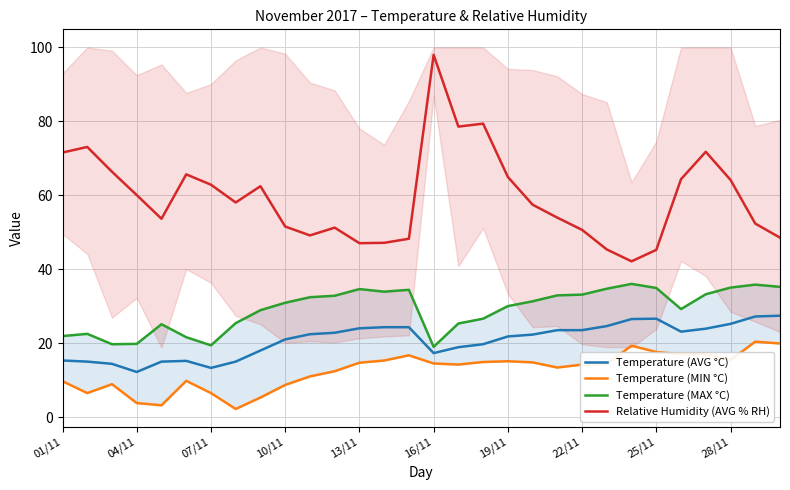

What is the minimum value for Relative Humidity (AVG % RH)?

42.1